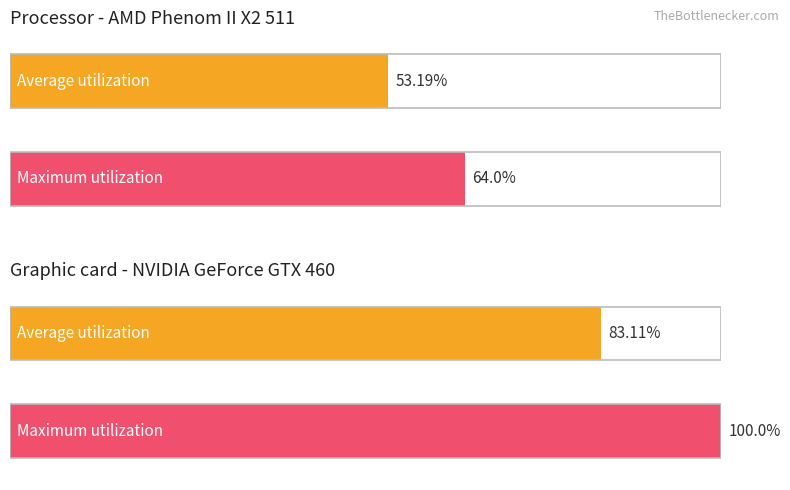

Is it true that Maximum utilization equals 17.3 at обл. Благоевград?

False